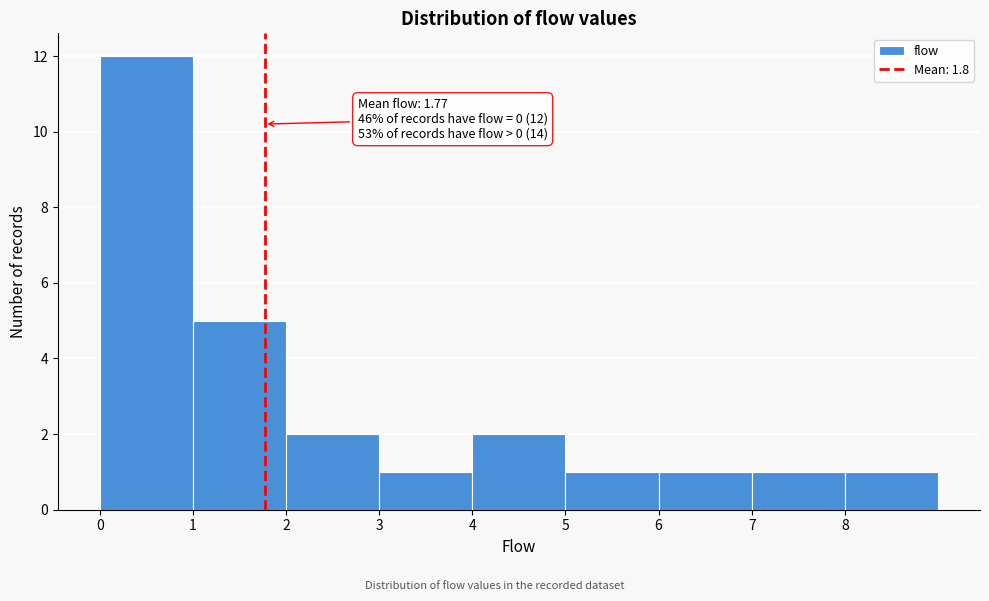

Over which range of the x-axis is the bar tallest?

0 to 1